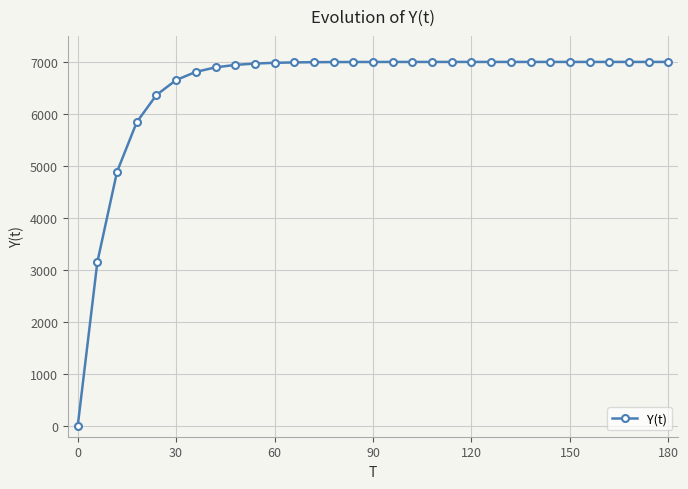

What is the sum of all values?

201485.4